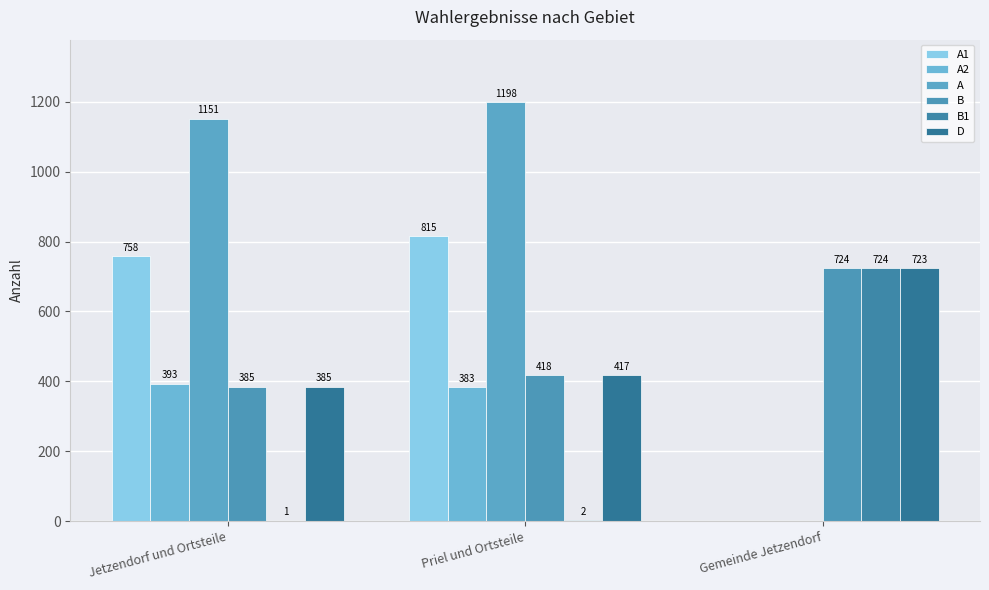

What is the spread (max minus min) of values at Priel und Ortsteile?

1196